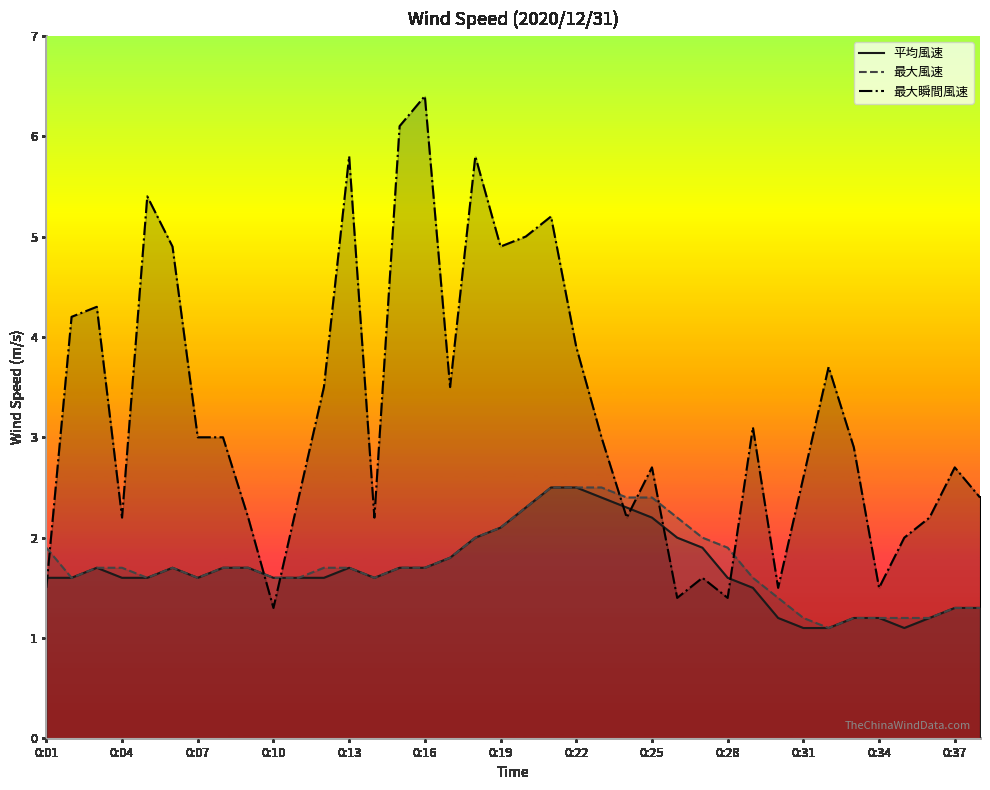

Reading left to right, list all the values displayed in this chart.

平均風速: 1.6	1.6	1.7	1.6	1.6	1.7	1.6	1.7	1.7	1.6	1.6	1.6	1.7	1.6	1.7	1.7	1.8	2.0	2.1	2.3	2.5	2.5	2.4	2.3	2.2	2.0	1.9	1.6	1.5	1.2	1.1	1.1	1.2	1.2	1.1	1.2	1.3	1.3
最大風速: 1.9	1.6	1.7	1.7	1.6	1.7	1.6	1.7	1.7	1.6	1.6	1.7	1.7	1.6	1.7	1.7	1.8	2.0	2.1	2.3	2.5	2.5	2.5	2.4	2.4	2.2	2.0	1.9	1.6	1.4	1.2	1.1	1.2	1.2	1.2	1.2	1.3	1.3
最大瞬間風速: 1.5	4.2	4.3	2.2	5.4	4.9	3.0	3.0	2.2	1.3	2.4	3.5	5.8	2.2	6.1	6.4	3.5	5.8	4.9	5.0	5.2	3.9	3.0	2.2	2.7	1.4	1.6	1.4	3.1	1.5	2.6	3.7	2.9	1.5	2.0	2.2	2.7	2.4